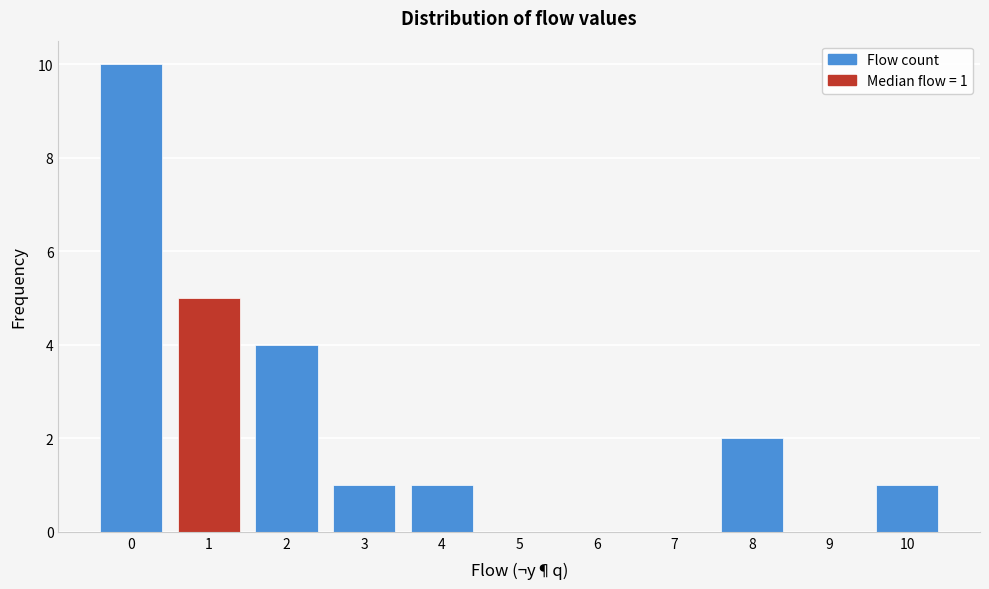

Which range on the x-axis has the tallest bar?

-0.5 to 0.5